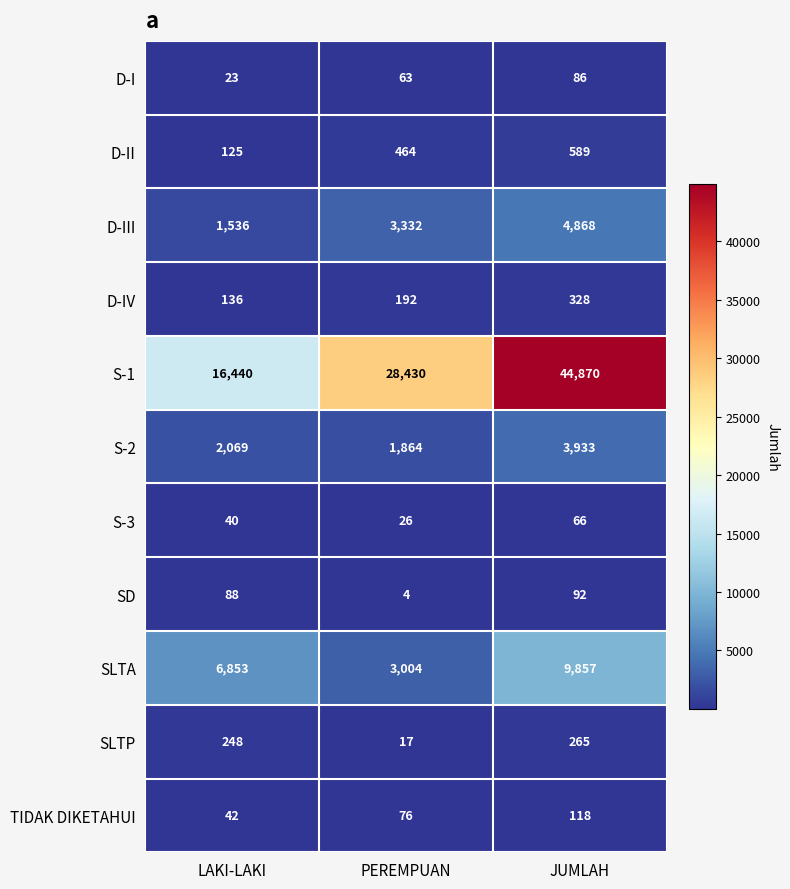

How many S-3 values are between 26 and 66?

3